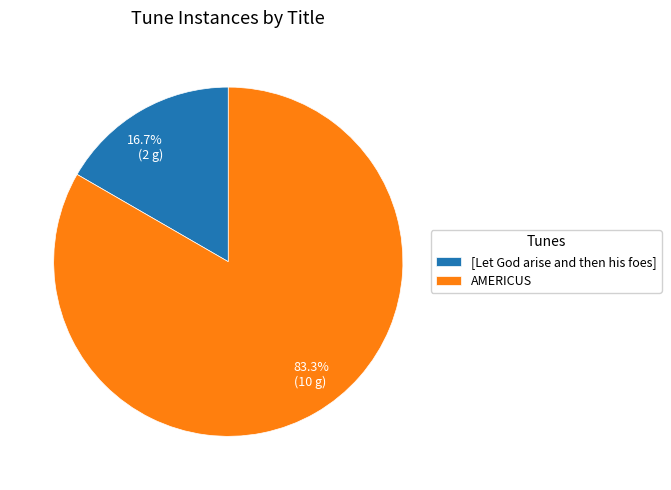

Is there a majority slice in this chart?

Yes